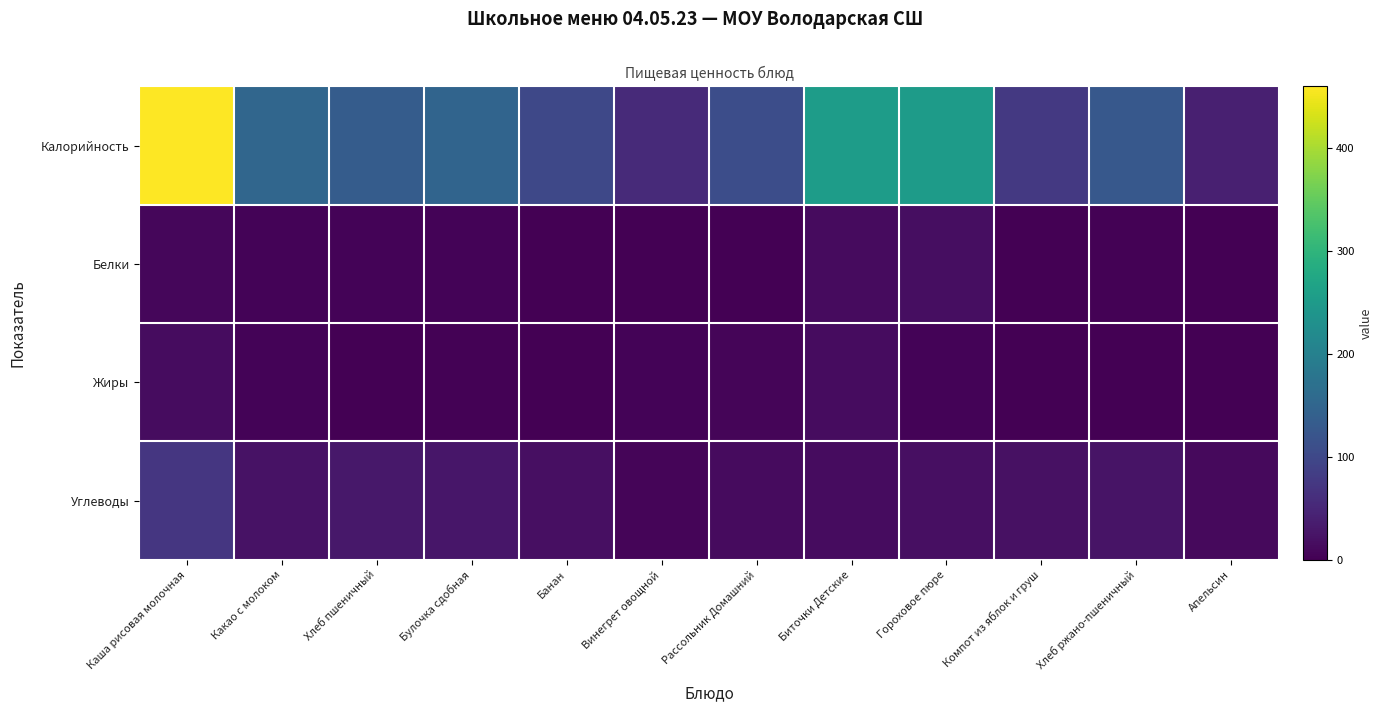

How many series are shown in this chart?

4